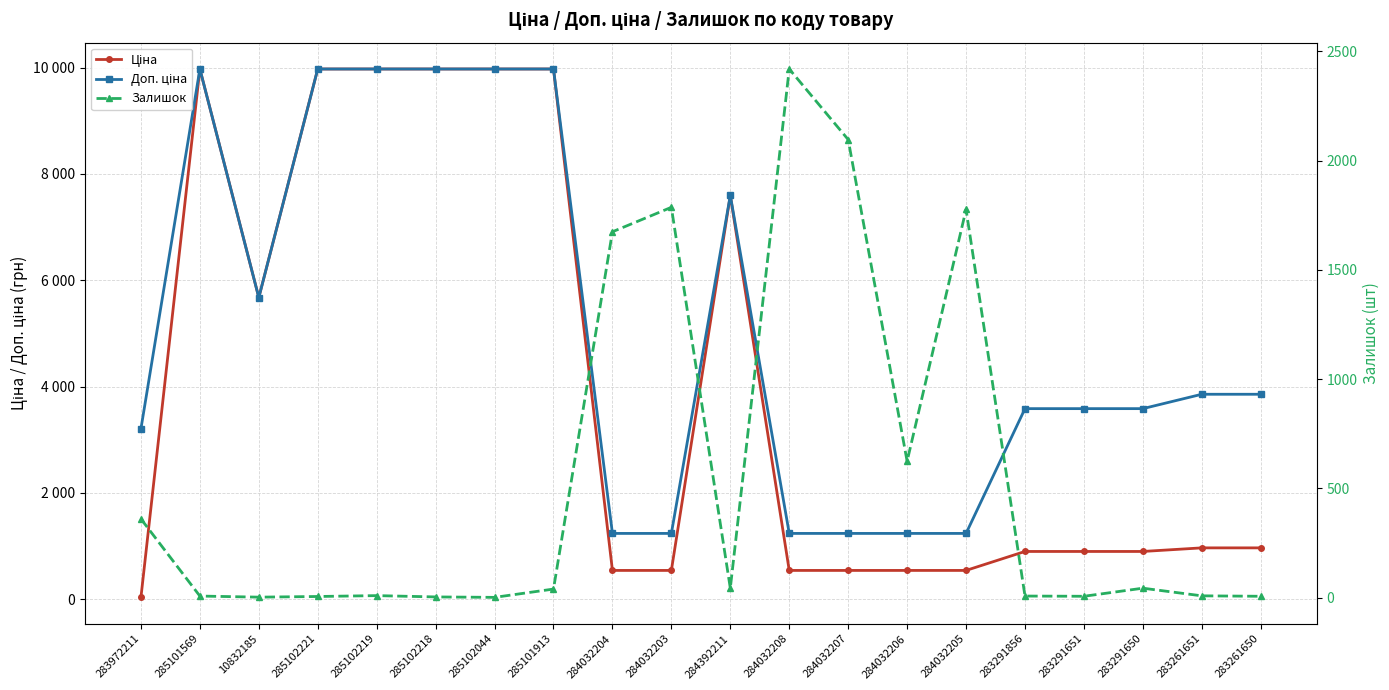

True or false: Доп. ціна has a value of 1235.4 at 284032206.

True